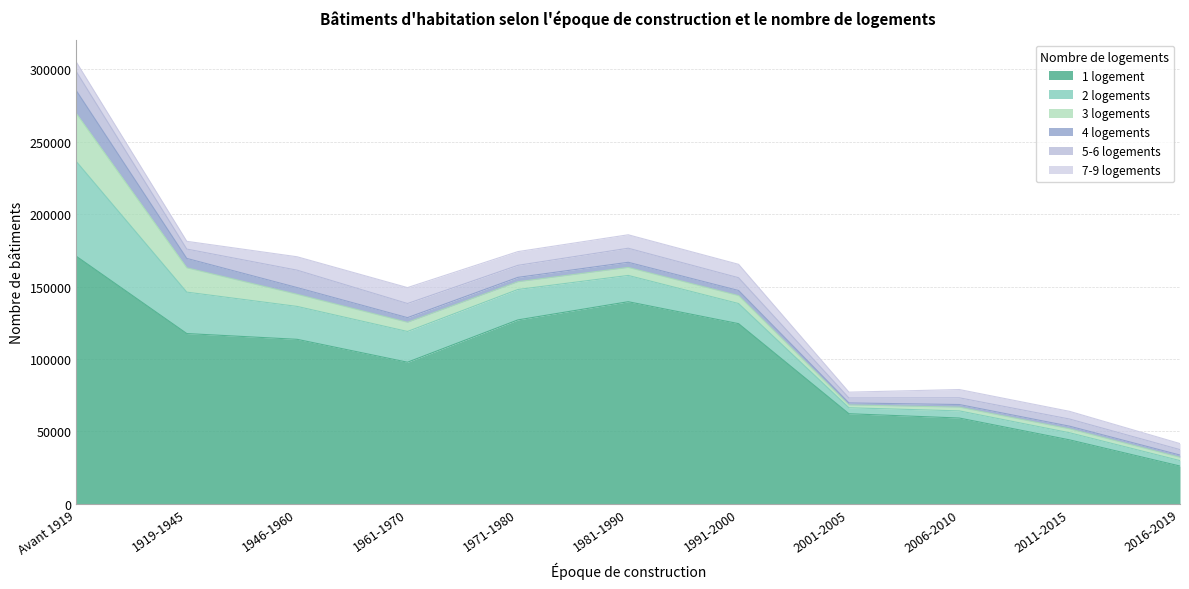

True or false: 1 logement has a value of 126957 at 1971-1980.

True